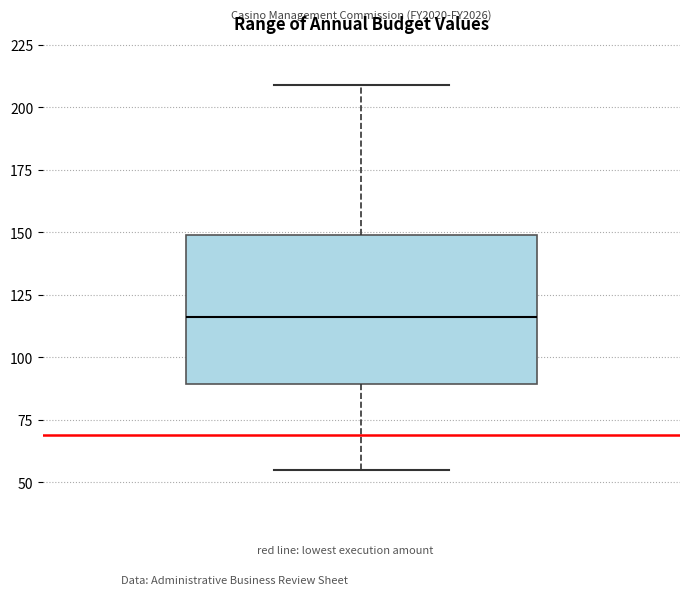

Read this box plot against the y-axis: the position of the median line, the range covered by the box, and the ends of both whiskers. The values are not printed on the chart, so give them approximately, as read against the axis.

median 115, box 90 to 150, whiskers 55 to 210